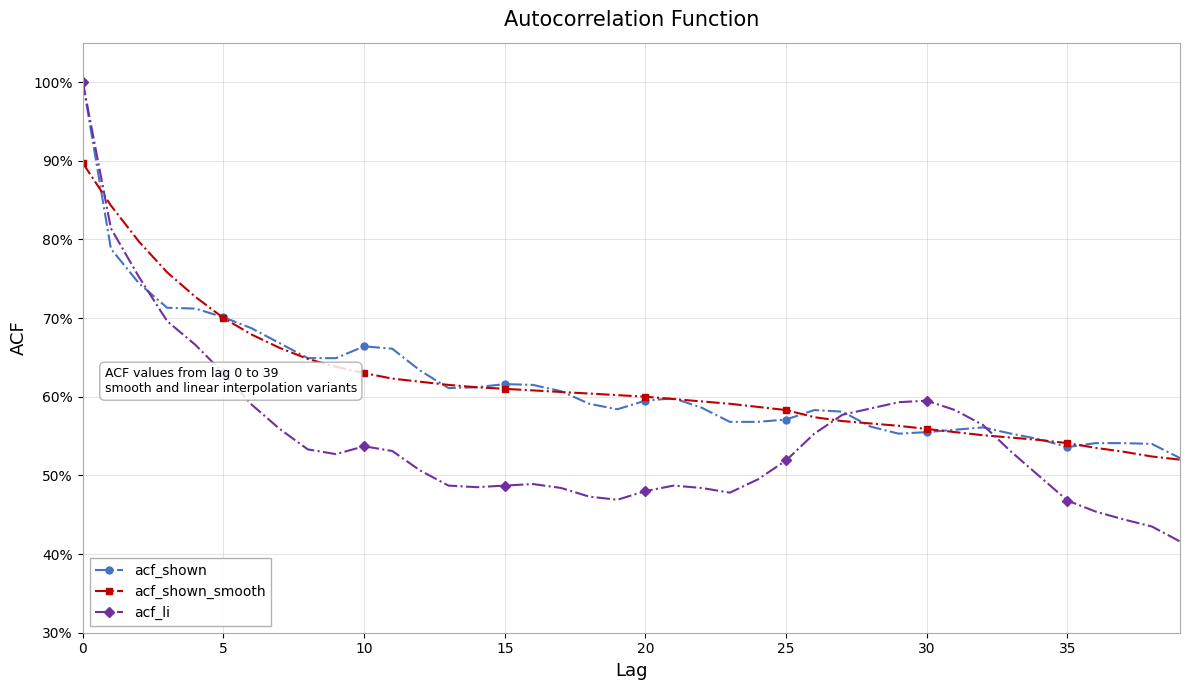

At which label is acf_shown closest to 0?

39